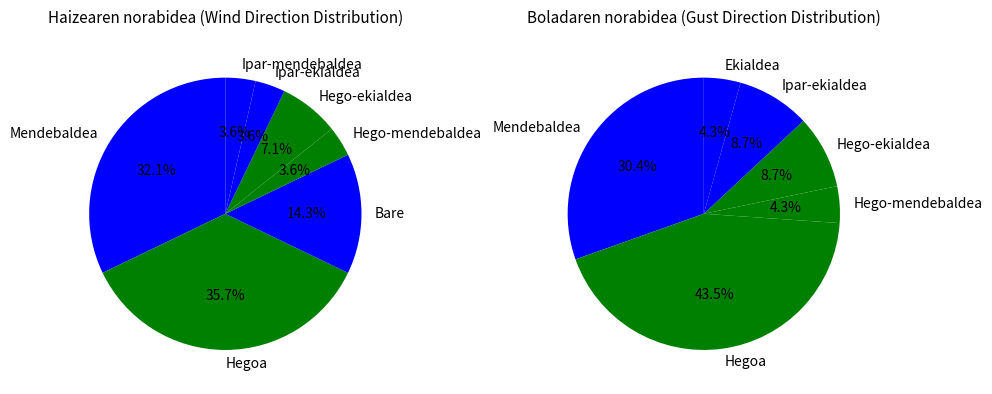

Count the number of slices in the pie.

7